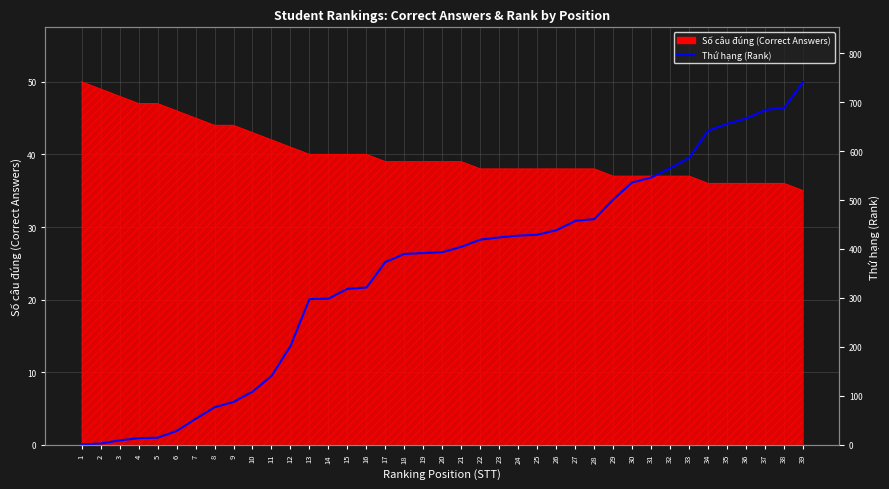

The value at 25 is 28.9. True or false?

True